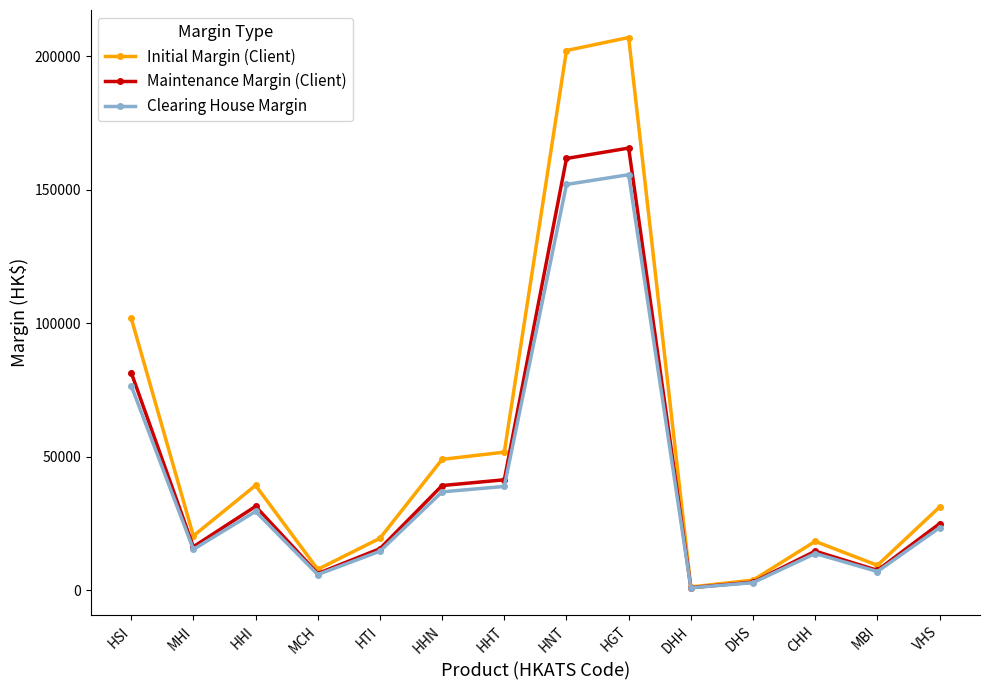

In Clearing House Margin, how many points are lower than both neighbors (excluding endpoints)?

4